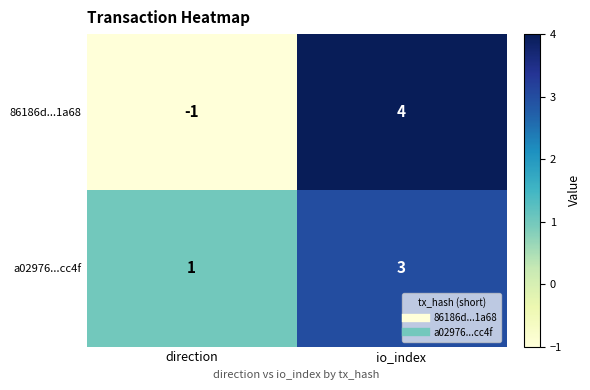

What is the total value across all series at io_index?

7